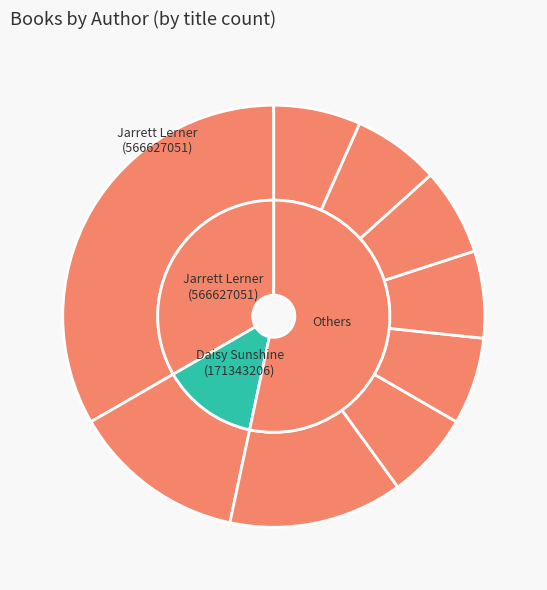

To the nearest percent, what is the difference between the Daisy Sunshine (171343206) and Dee Romito (500910243) slice percentages?

7%